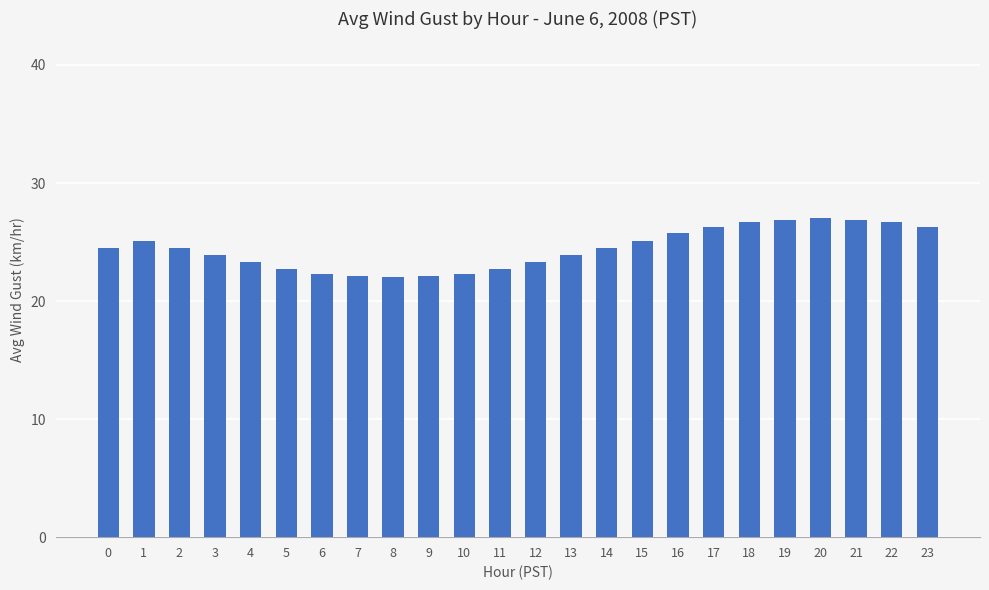

Between 20 and 2, which is larger?

20